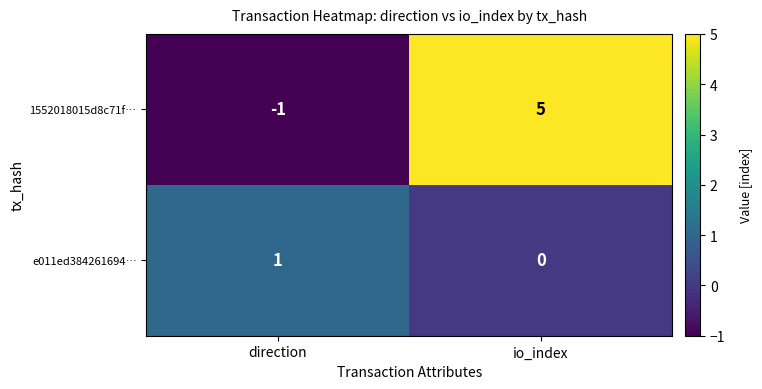

Which series changed the most between direction and io_index?

1552018015d8c71f…